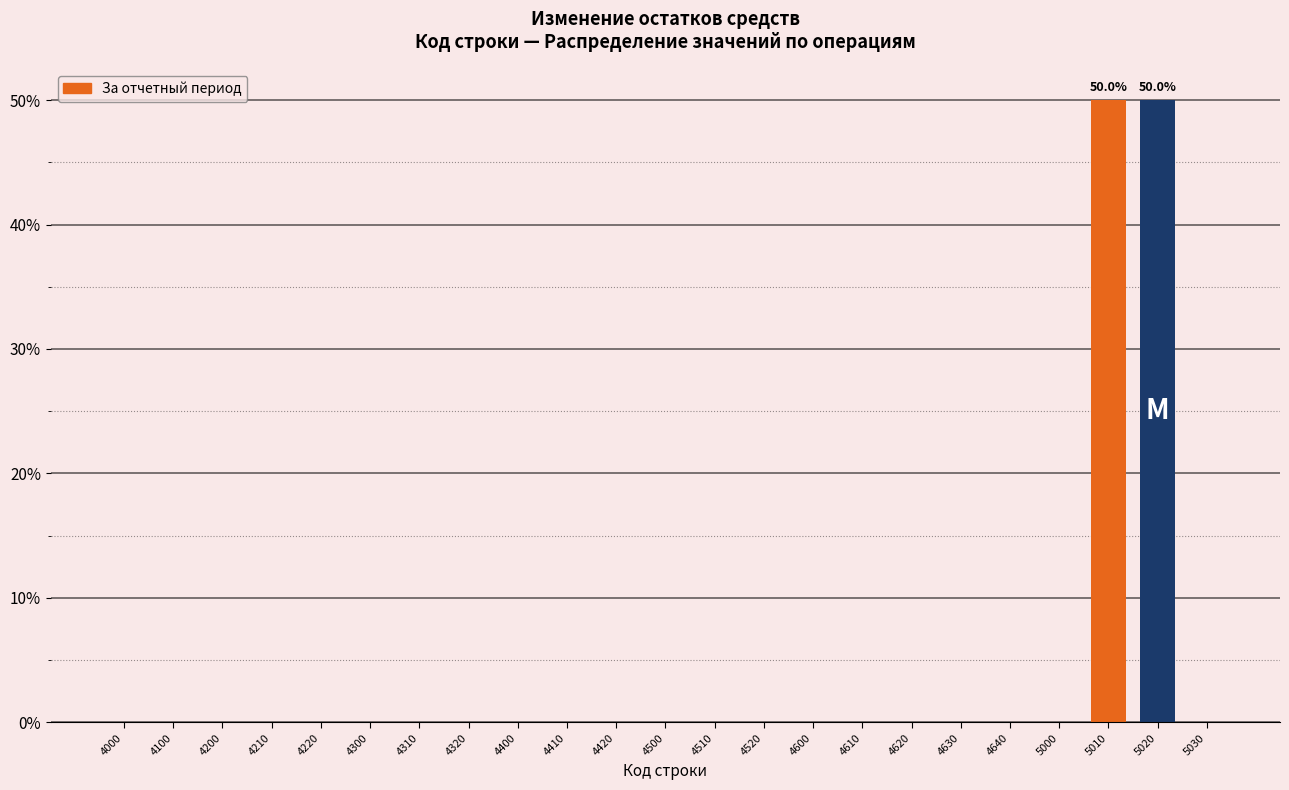

The value at 4200 is 0.0. True or false?

True